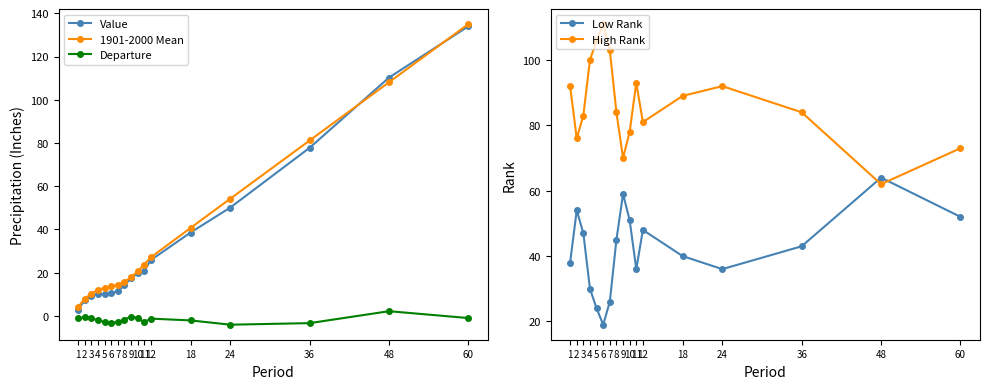

List the labels in order of Low Rank value, largest first.

48, 9, 2, 60, 10, 12, 3, 8, 36, 18, 1, 11, 24, 4, 7, 5, 6